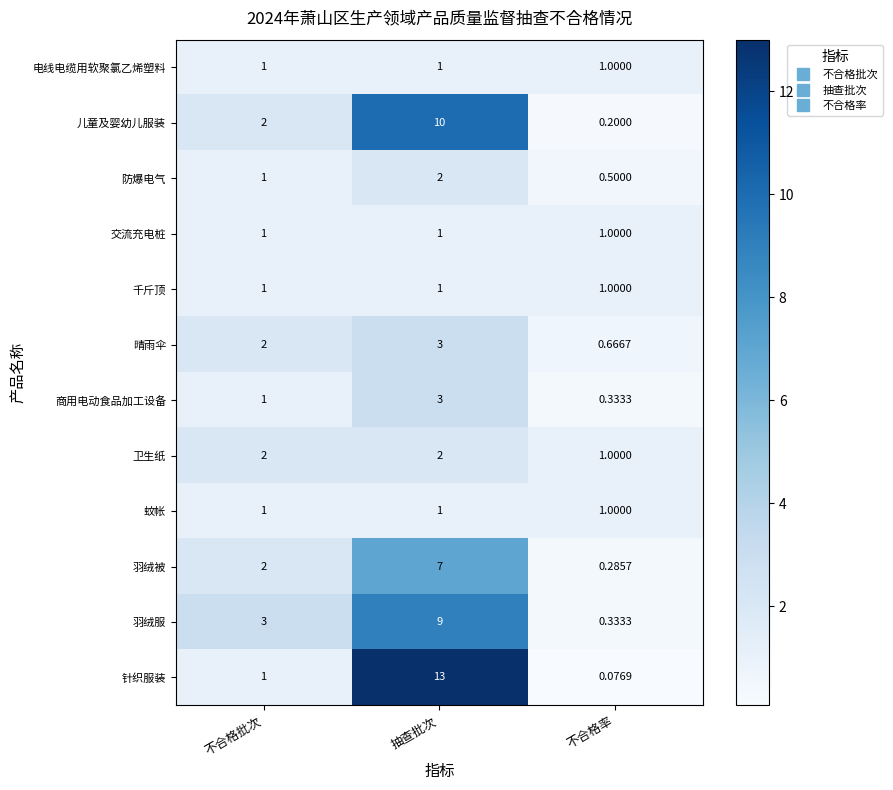

Which category has the highest value across all series?

抽查批次